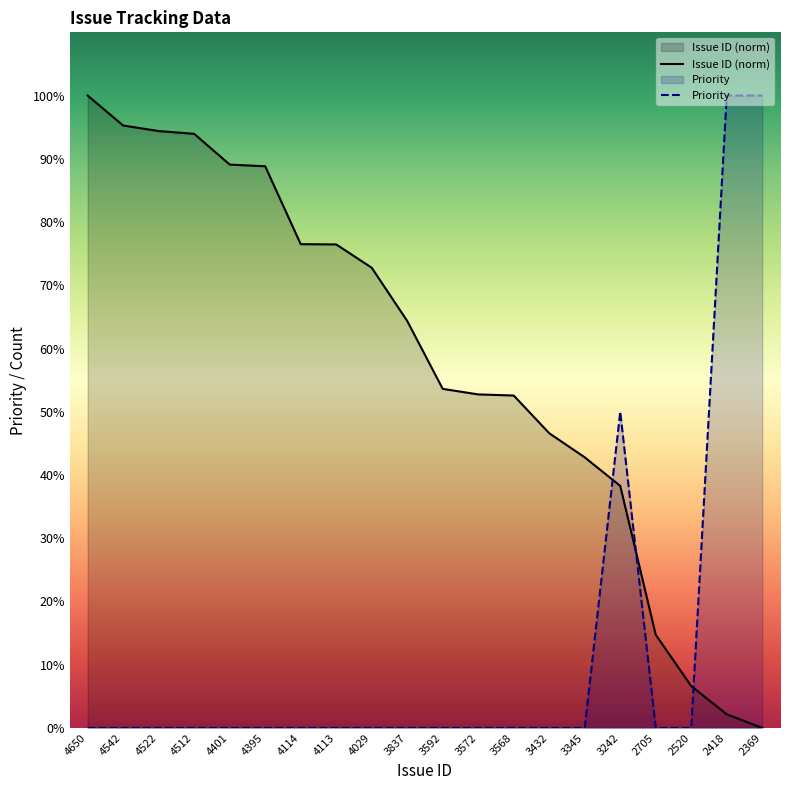

Reading right to left, extract all data points from this chart.

Issue ID (norm): 2369=0.0	2418=2.1	2520=6.6	2705=14.7	3242=38.3	3345=42.8	3432=46.6	3568=52.6	3572=52.7	3592=53.6	3837=64.4	4029=72.8	4113=76.5	4114=76.5	4395=88.8	4401=89.1	4512=94.0	4522=94.4	4542=95.3	4650=100.0
Priority: 2369=100.0	2418=100.0	2520=0.0	2705=0.0	3242=50.0	3345=0.0	3432=0.0	3568=0.0	3572=0.0	3592=0.0	3837=0.0	4029=0.0	4113=0.0	4114=0.0	4395=0.0	4401=0.0	4512=0.0	4522=0.0	4542=0.0	4650=0.0